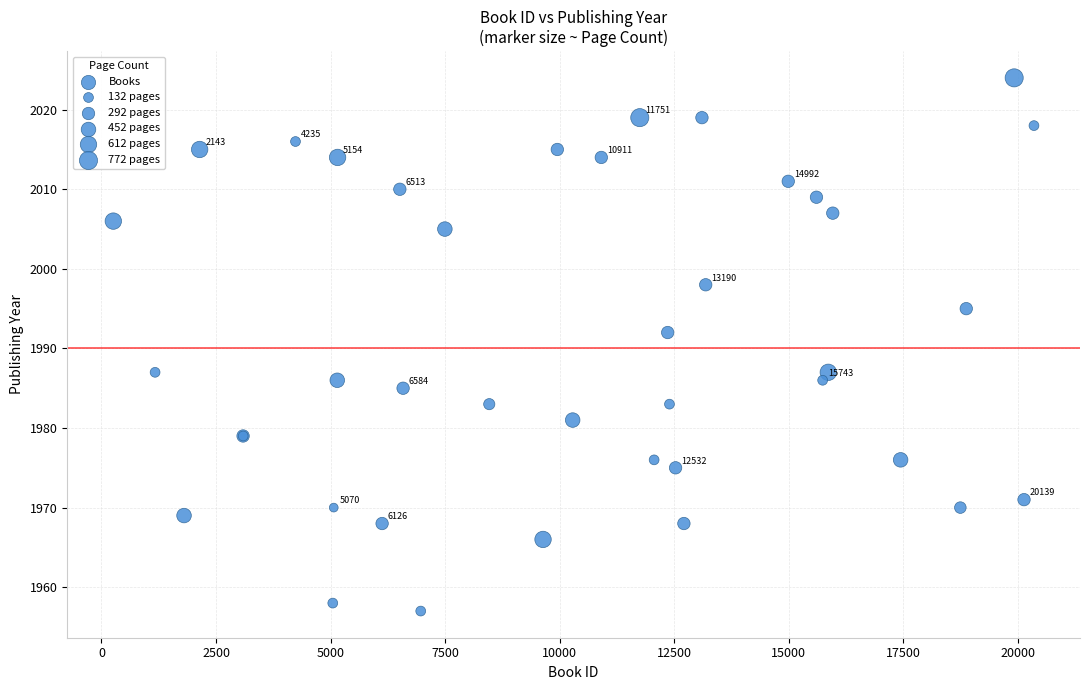

What Y value in the scatter plot is closest to 1990?

1992